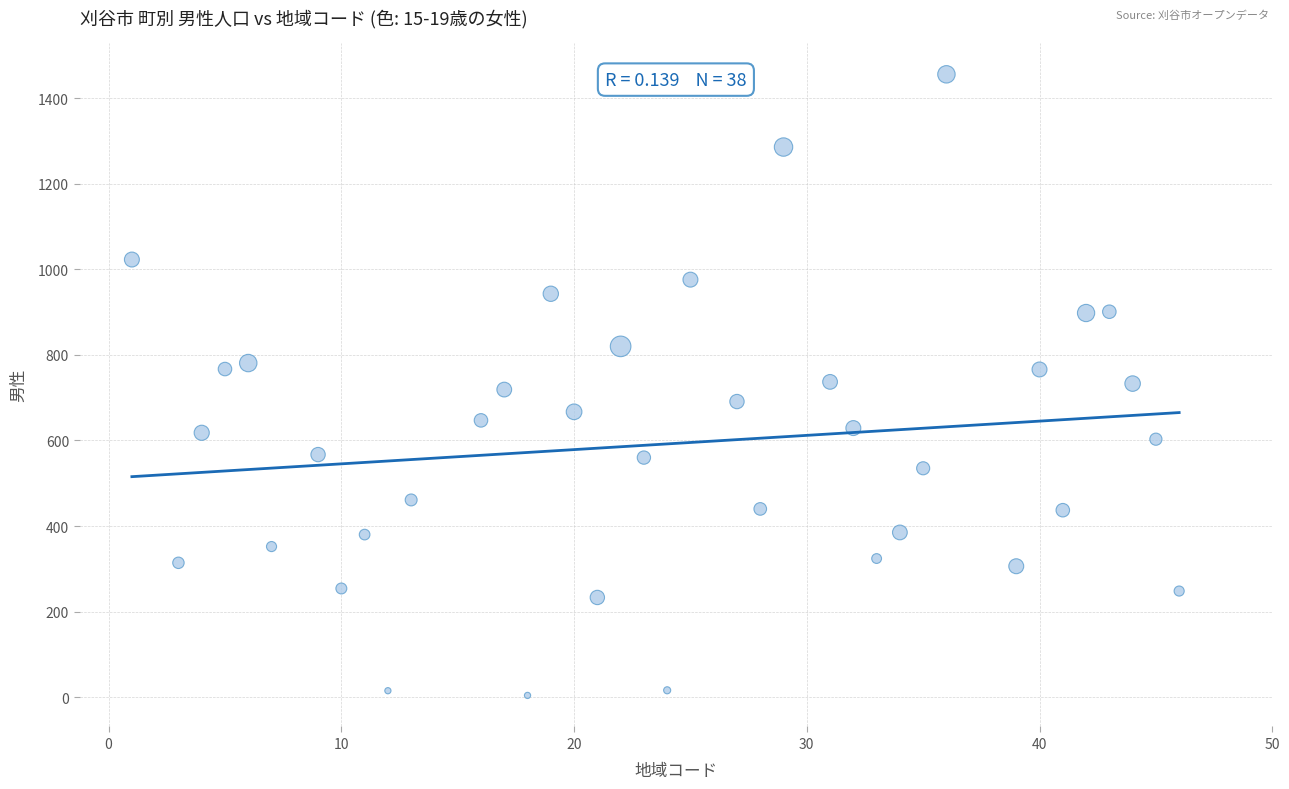

What is the range of X values (max minus min)?

45